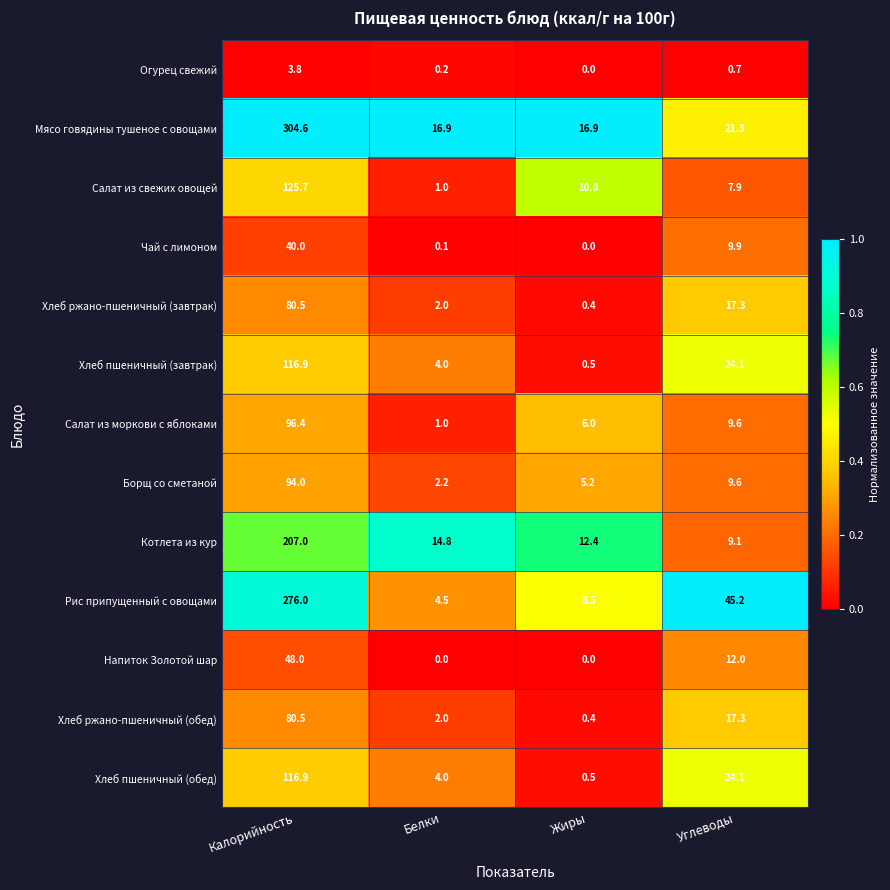

List the labels in order of Огурец свежий value, largest first.

Калорийность, Углеводы, Белки, Жиры